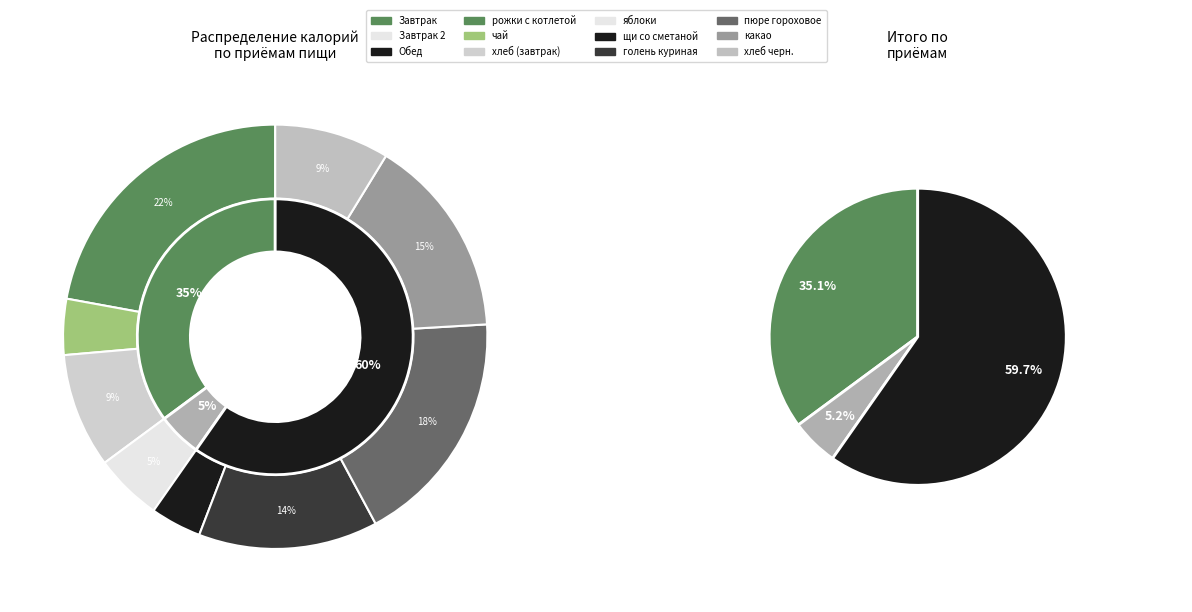

Which has a higher value, чай or щи со сметаной?

чай